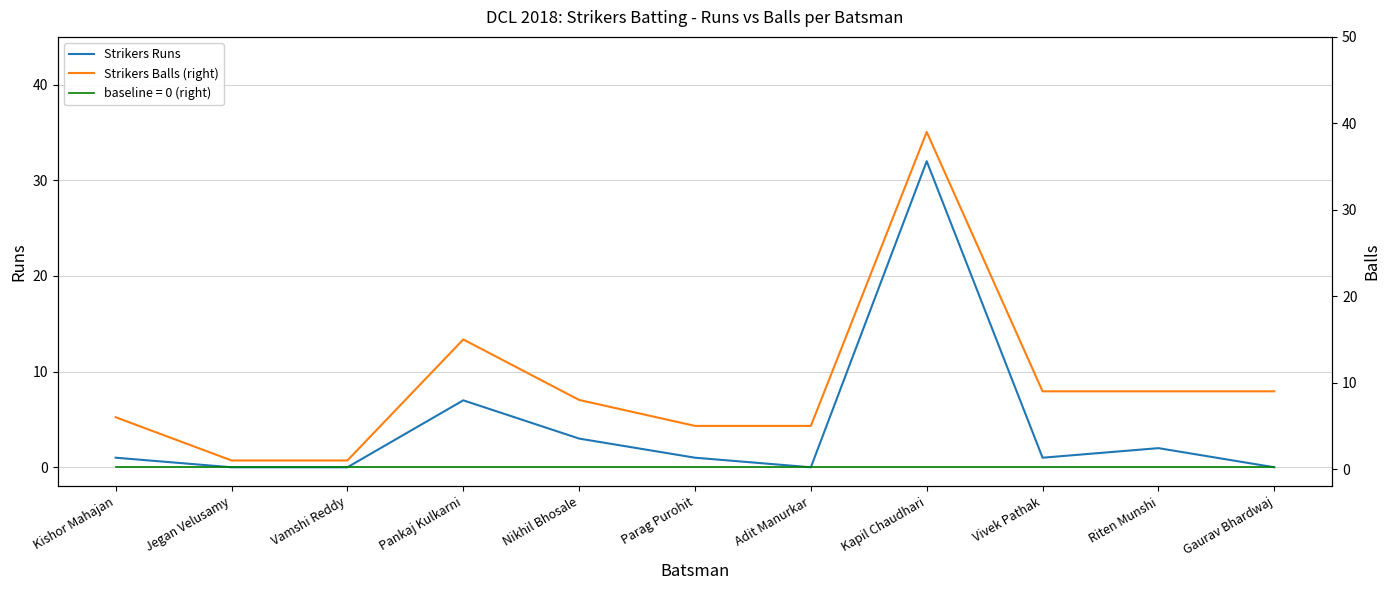

Reading right to left, transcribe all the data shown in this chart.

Strikers Runs: Gaurav Bhardwaj=0	Riten Munshi=2	Vivek Pathak=1	Kapil Chaudhari=32	Adit Manurkar=0	Parag Purohit=1	Nikhil Bhosale=3	Pankaj Kulkarni=7	Vamshi Reddy=0	Jegan Velusamy=0	Kishor Mahajan=1
Strikers Balls (right): Gaurav Bhardwaj=9	Riten Munshi=9	Vivek Pathak=9	Kapil Chaudhari=39	Adit Manurkar=5	Parag Purohit=5	Nikhil Bhosale=8	Pankaj Kulkarni=15	Vamshi Reddy=1	Jegan Velusamy=1	Kishor Mahajan=6